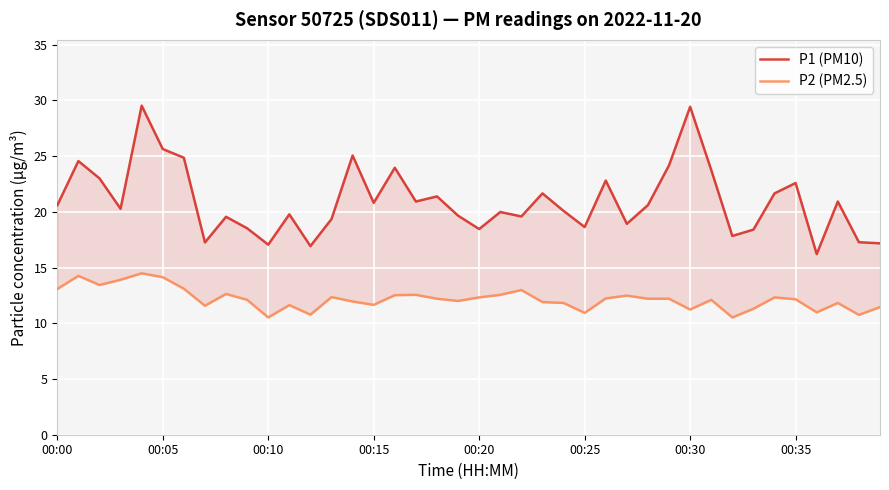

How many values in the P1 (PM10) series exceed 20?

22